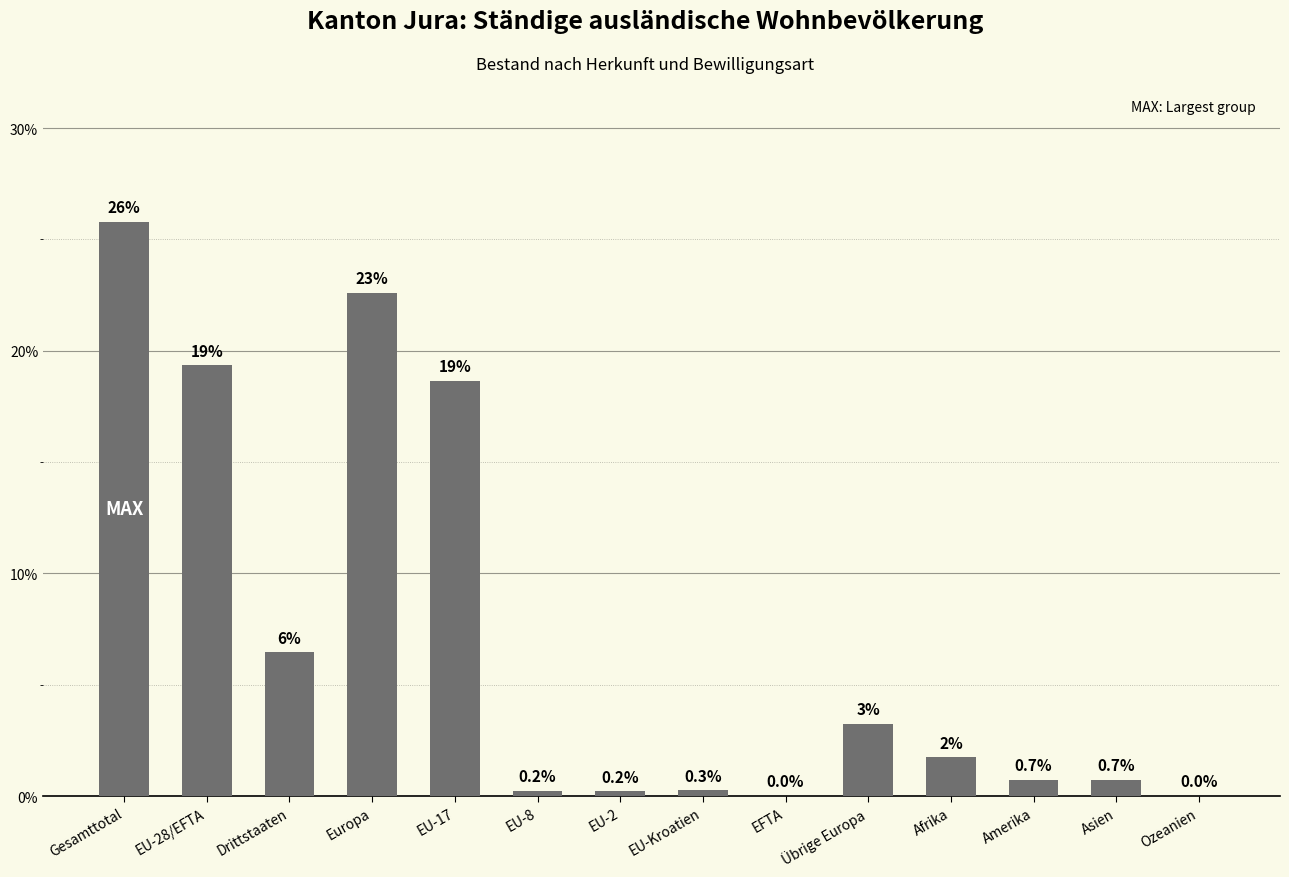

At which label does the data first exceed 1?

Gesamttotal